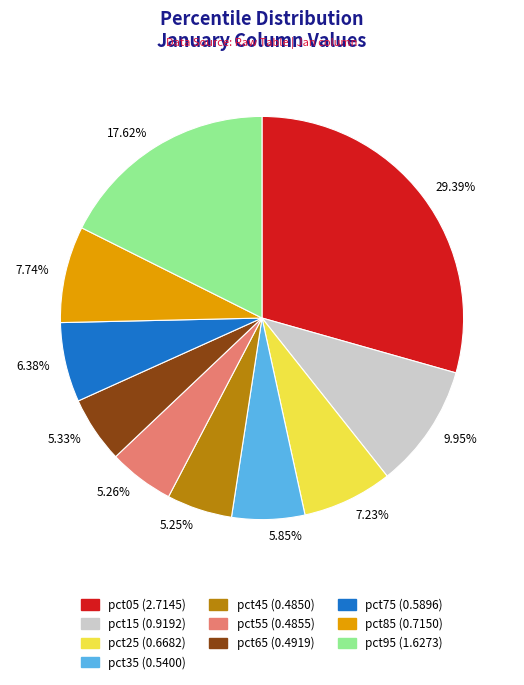

How many segments does this pie chart have?

10